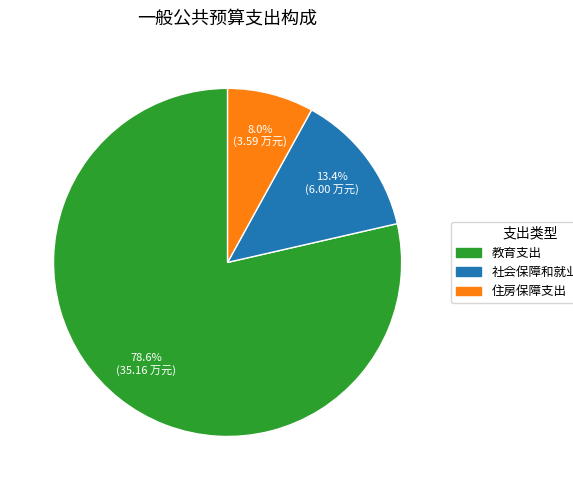

The 教育支出 slice represents 91% of the pie. True or false?

False